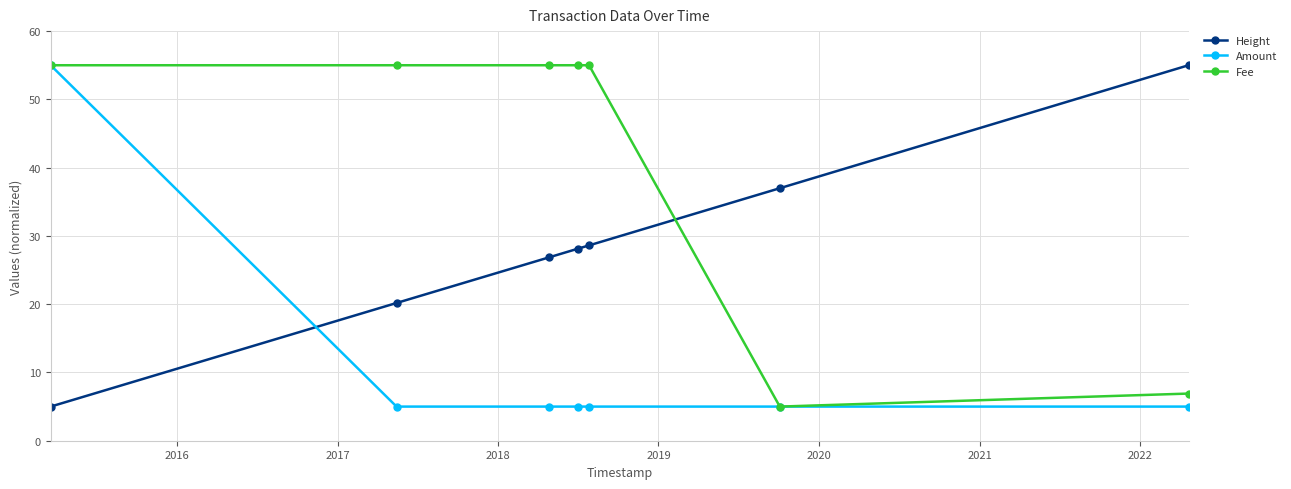

Reading left to right, list all the values displayed in this chart.

Height: 5.0	20.2	26.9	28.1	28.6	37.0	55.0
Amount: 55.0	5.0	5.0	5.0	5.0	5.0	5.0
Fee: 55.0	55.0	55.0	55.0	55.0	5.0	6.9